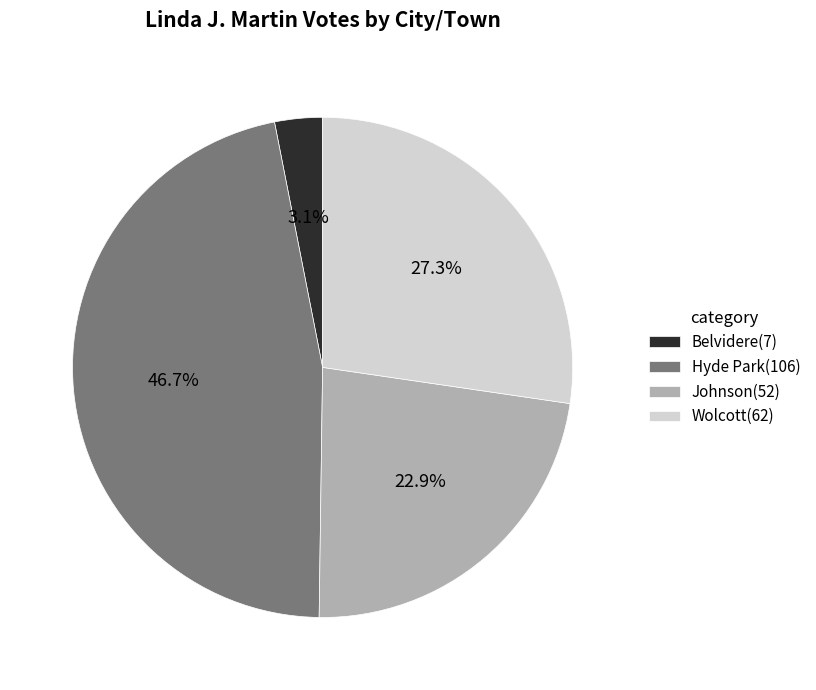

What is the largest slice in the pie chart?

Hyde Park